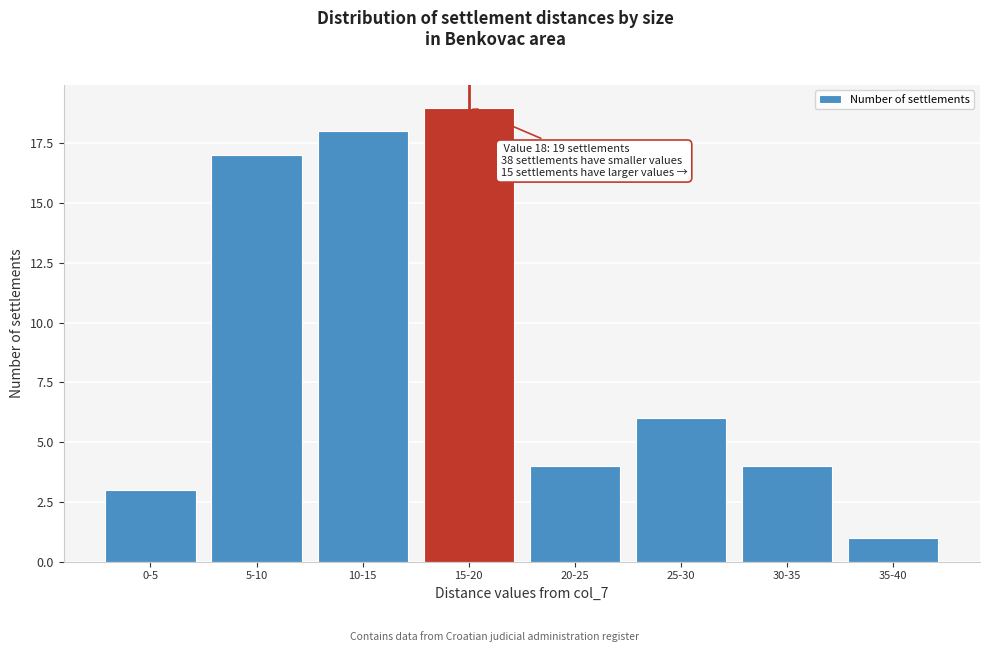

Reading left to right, list all the values displayed in this chart.

0-5=3	5-10=17	10-15=18	15-20=19	20-25=4	25-30=6	30-35=4	35-40=1